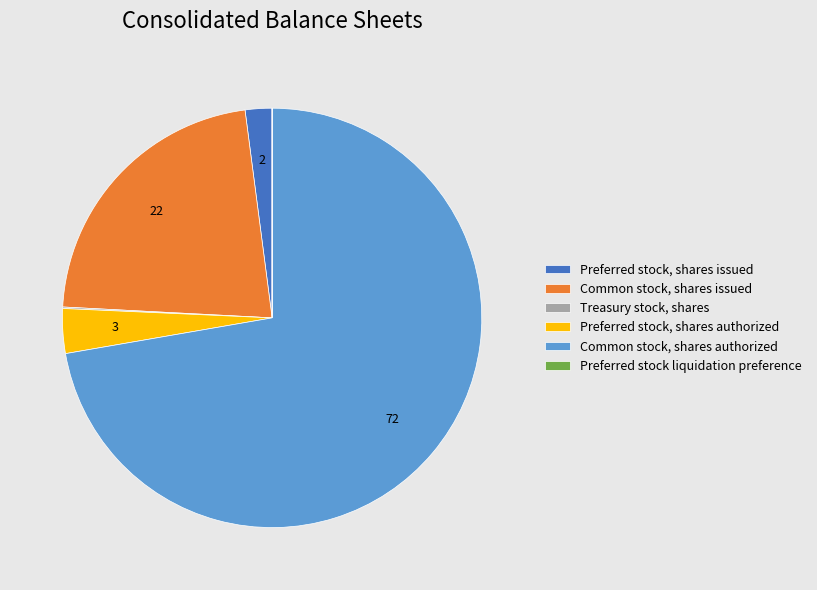

Is it true that Preferred stock, shares authorized is 3% of the pie?

True